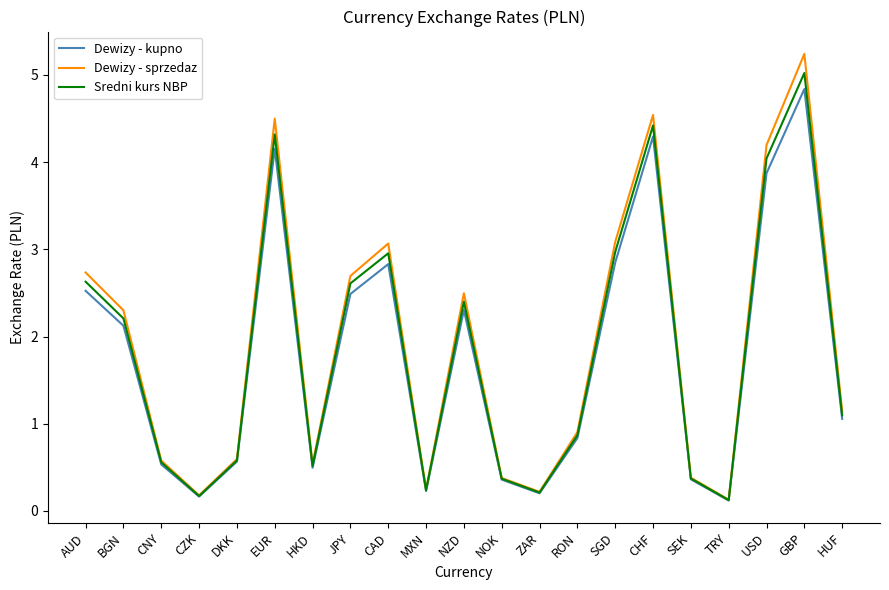

Does the chart have visible grid lines?

No